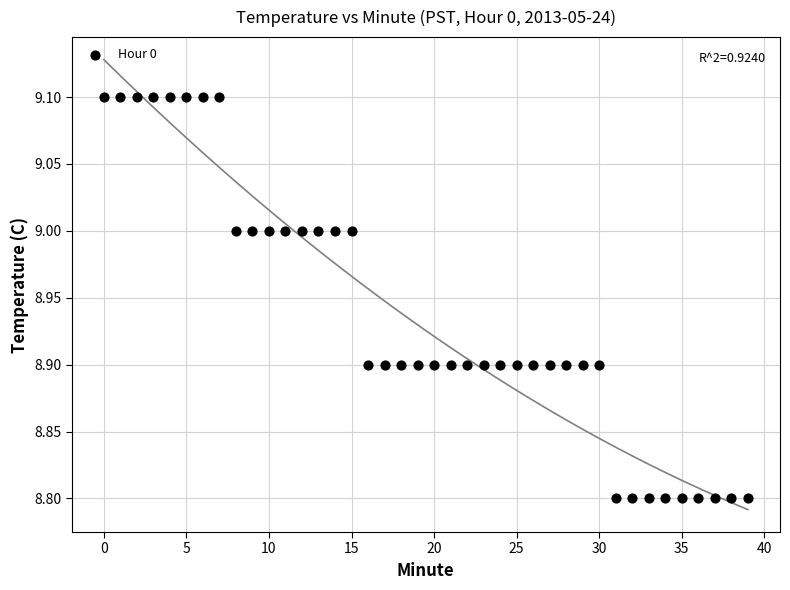

What is the range of Y values (max minus min)?

0.3